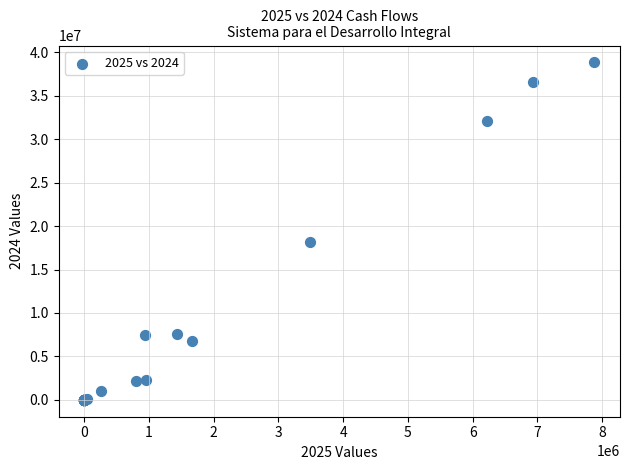

What Y value in the scatter plot is closest to 19419595?

18160371.4